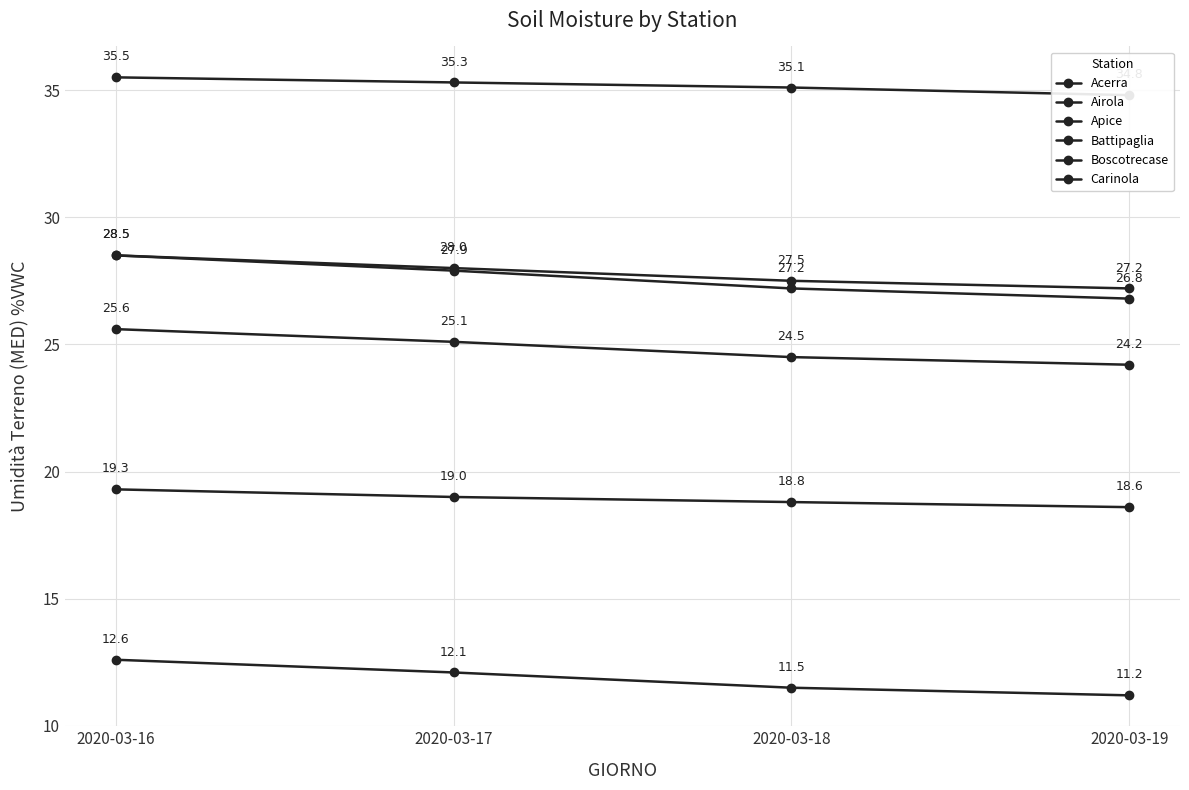

Between 2020-03-18 and 2020-03-17, which is larger?

2020-03-17